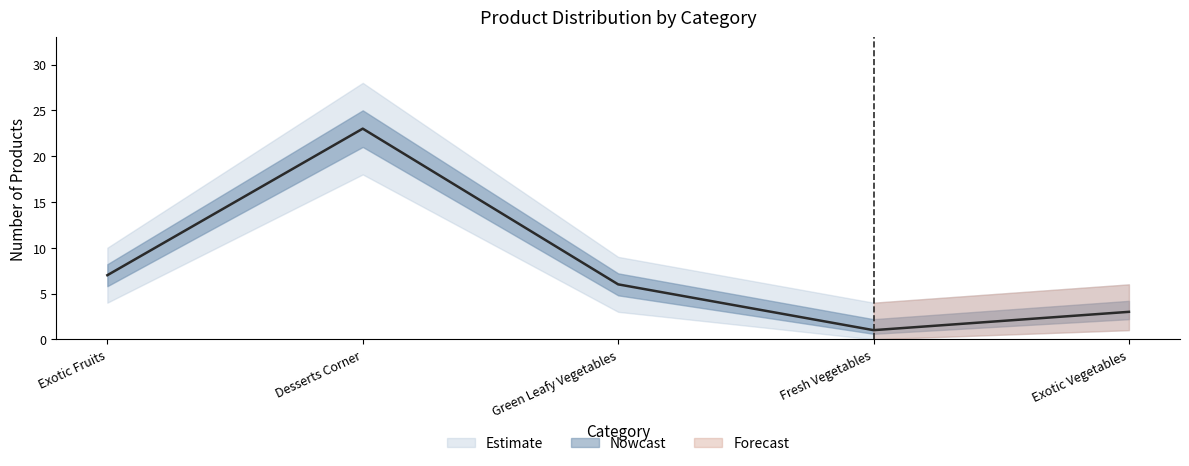

What position from the right is Desserts Corner?

4